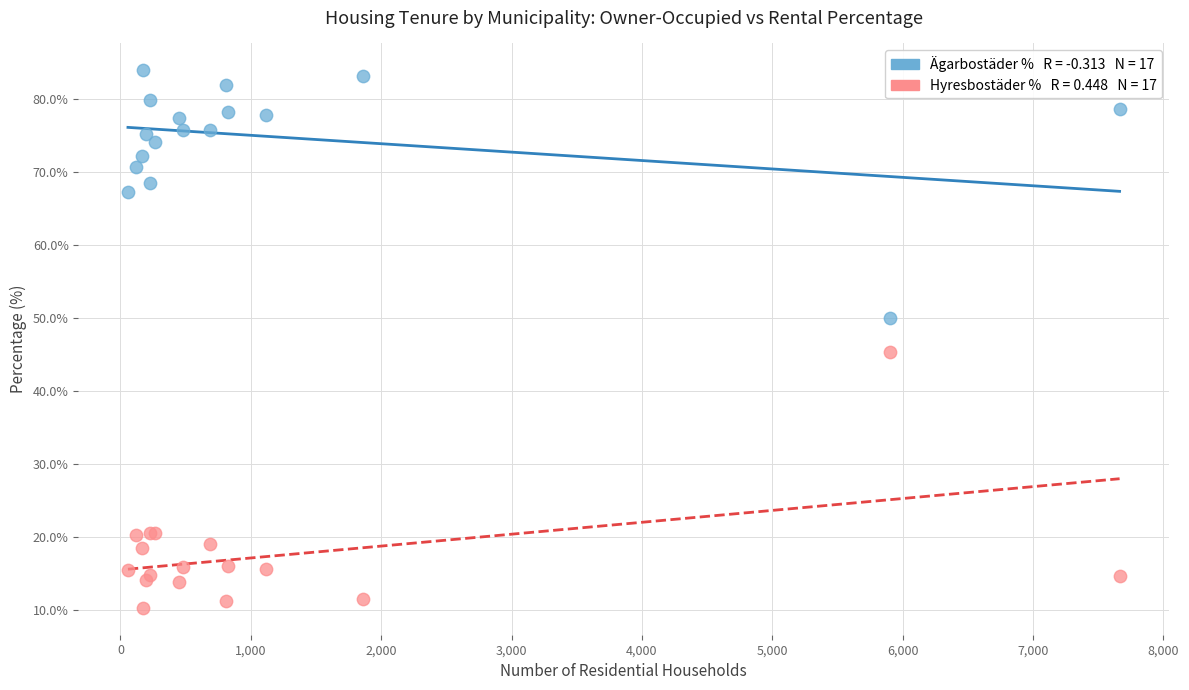

Across all series, what Y value is closest to 47?

45.4